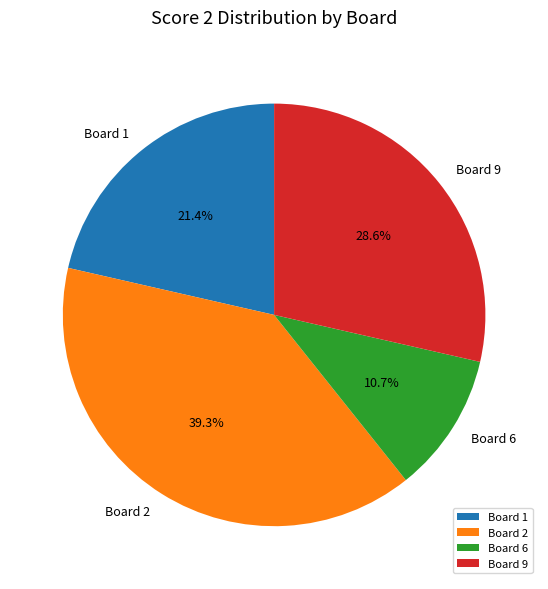

Does Board 1 represent more than half of the total?

No